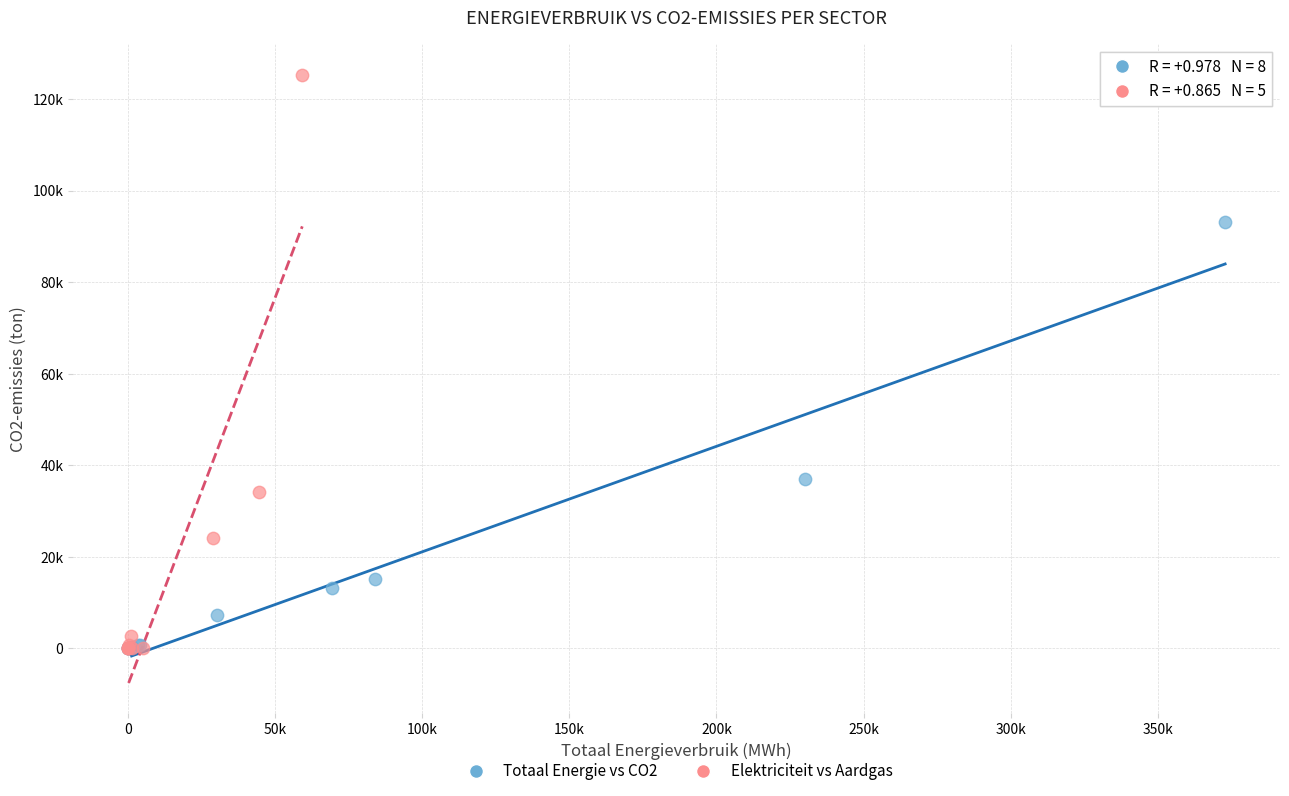

What are all the series names shown in the legend?

Totaal Energie vs CO2, Elektriciteit vs Aardgas